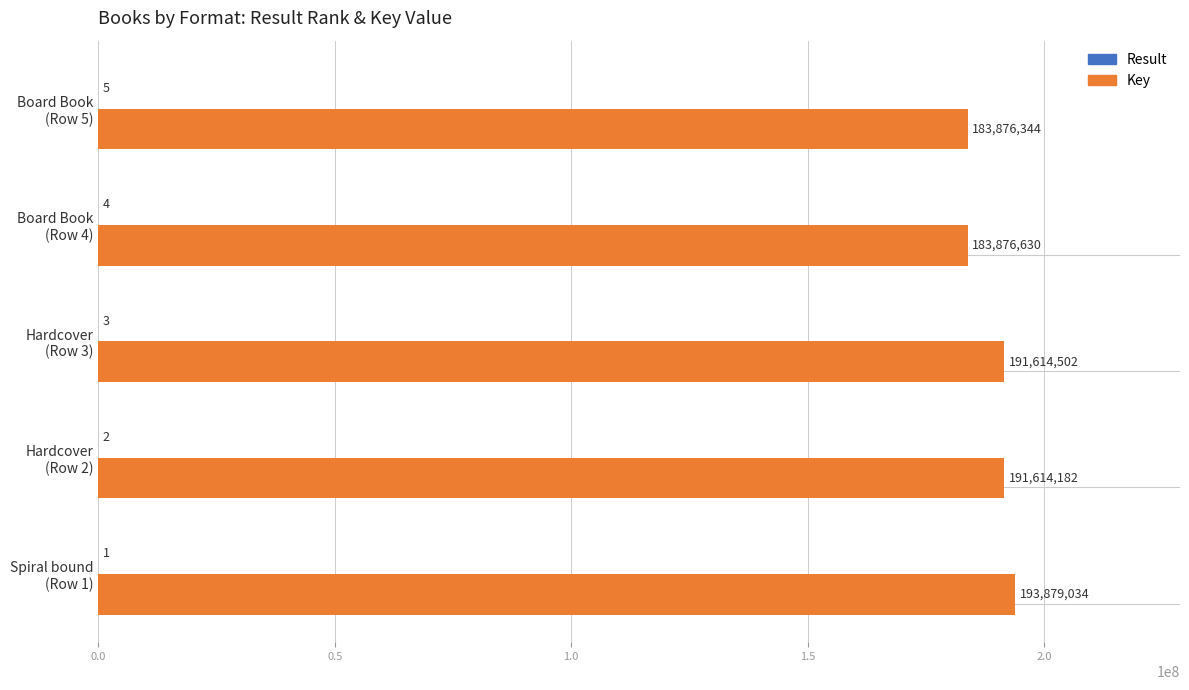

What is the highest value of the Key series?

193879034